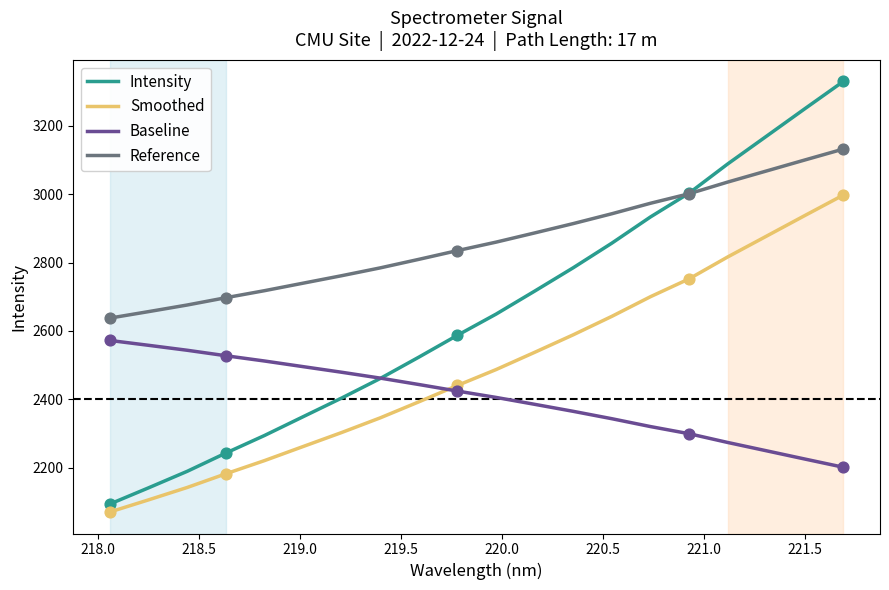

Which series has the largest total across all categories?

Reference